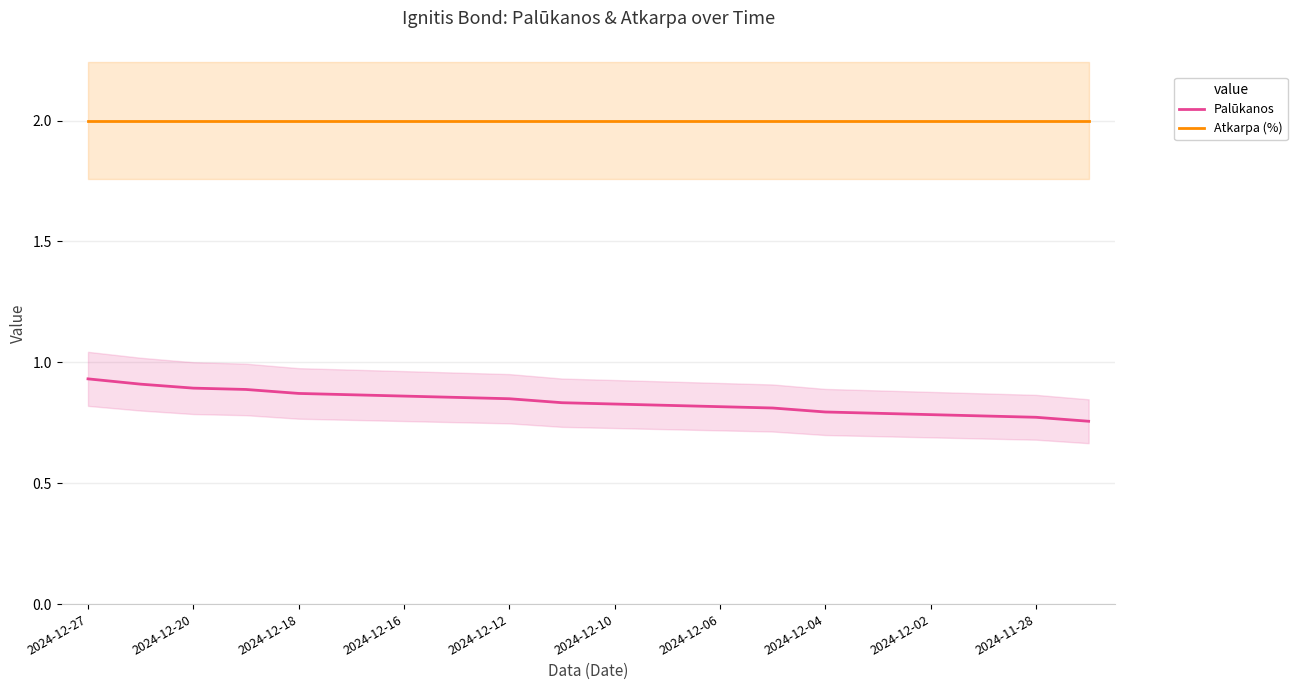

What is the value of the Palūkanos point at the 4th from the left?

0.9